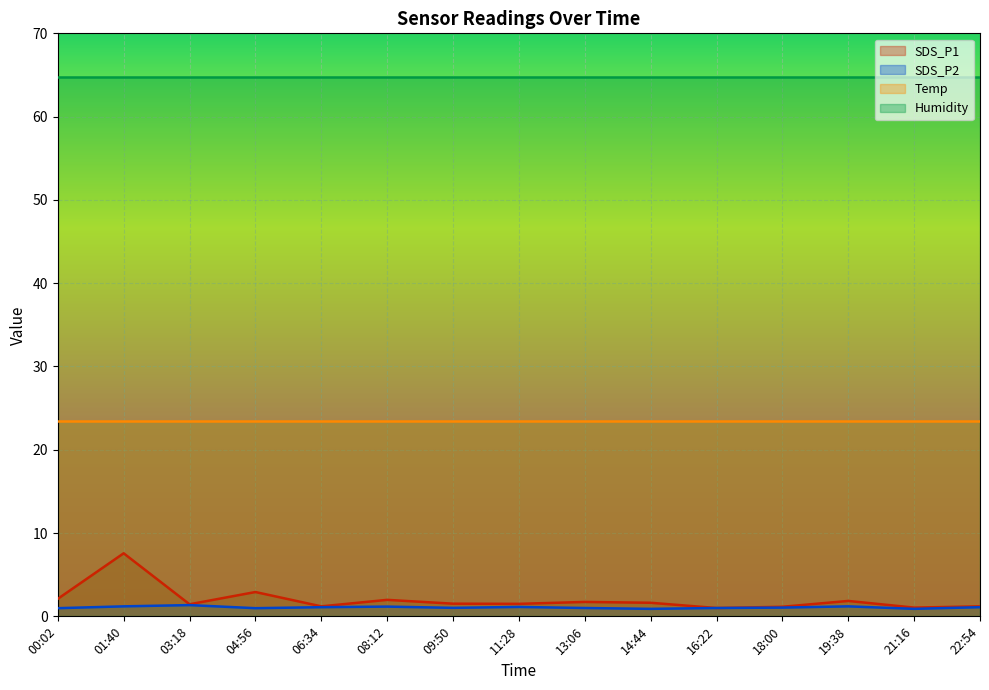

At which category does SDS_P1 reach its first local peak?

01:40